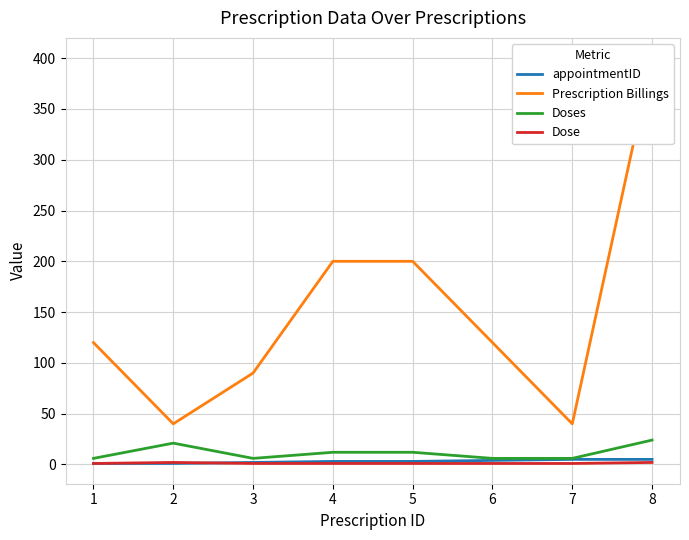

True or false: appointmentID and Doses intersect in this chart.

False